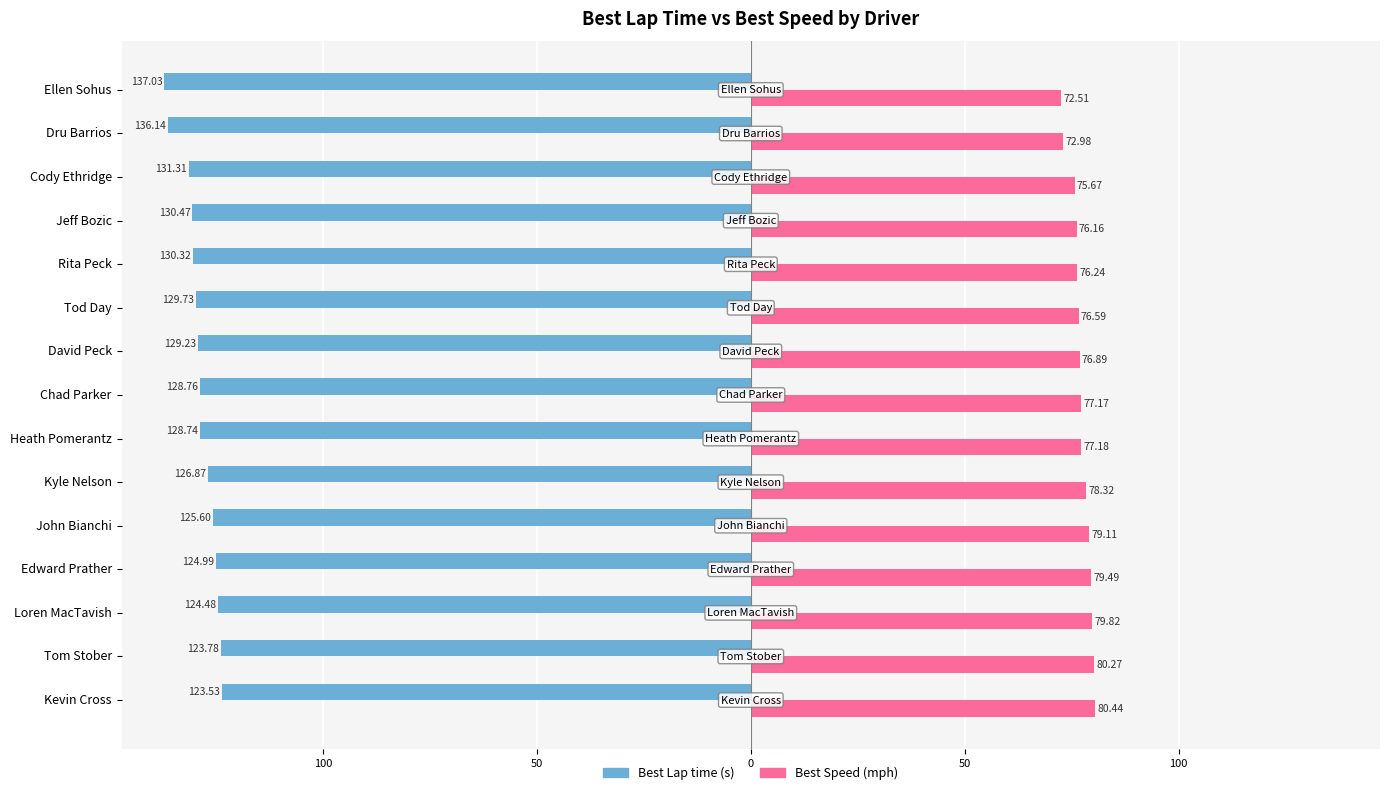

Reading left to right, list all the values displayed in this chart.

Best Lap time: -123.5	-123.8	-124.5	-125.0	-125.6	-126.9	-128.7	-128.8	-129.2	-129.7	-130.3	-130.5	-131.3	-136.1	-137.0
Best Speed: 80.4	80.3	79.8	79.5	79.1	78.3	77.2	77.2	76.9	76.6	76.2	76.2	75.7	73.0	72.5